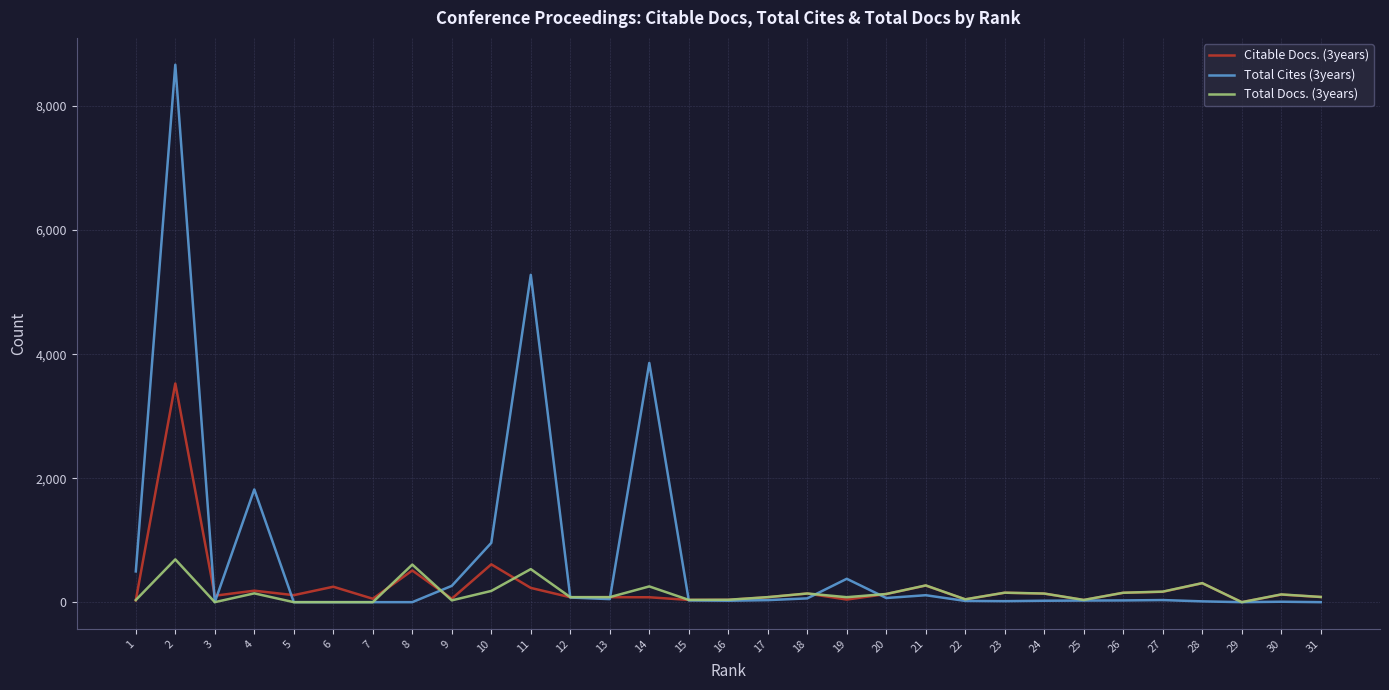

What is the greatest value displayed?

8667